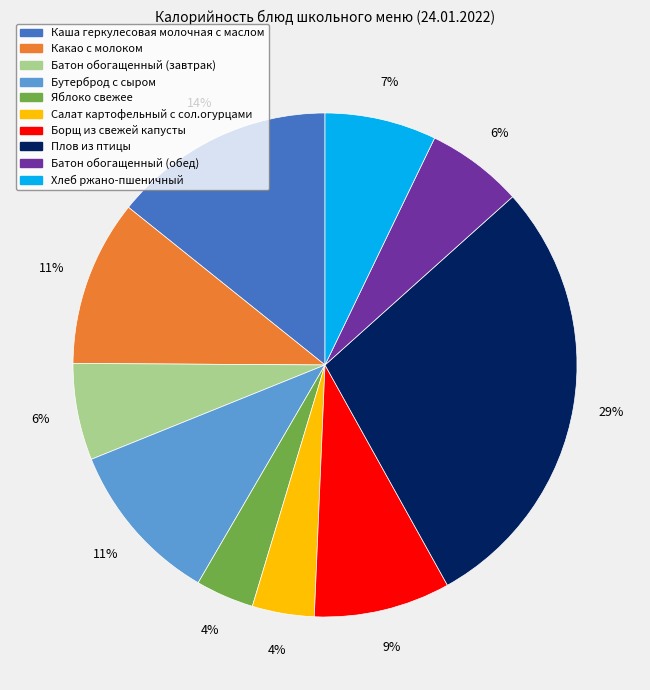

To the nearest percent, what is the difference between the largest and smallest slice percentages?

25%